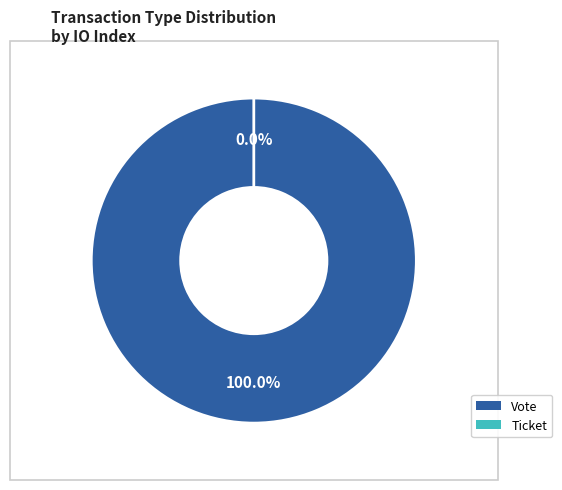

To the nearest percent, what is the combined percentage of Vote and Ticket?

100%